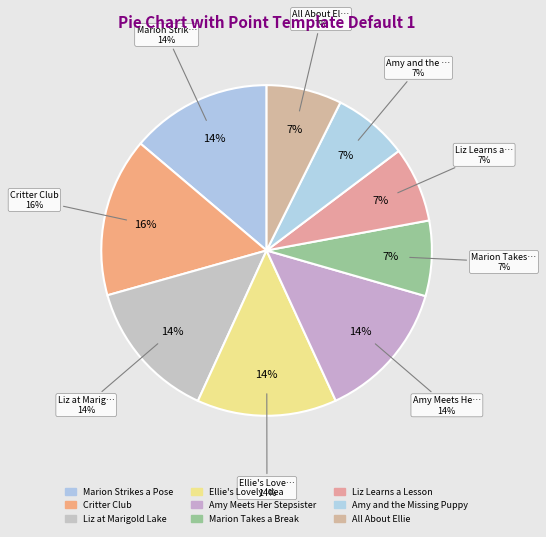

The Marion Strikes a Pose slice represents 28% of the pie. True or false?

False